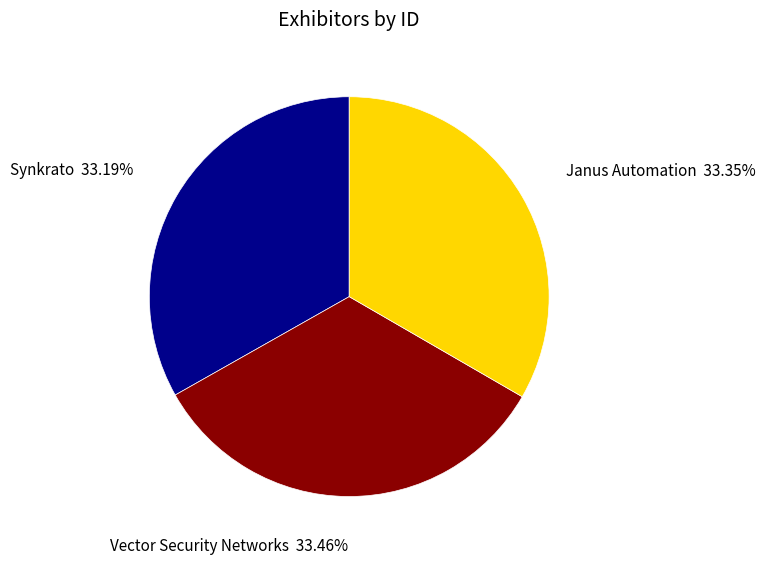

Does Janus Automation represent more than half of the total?

No